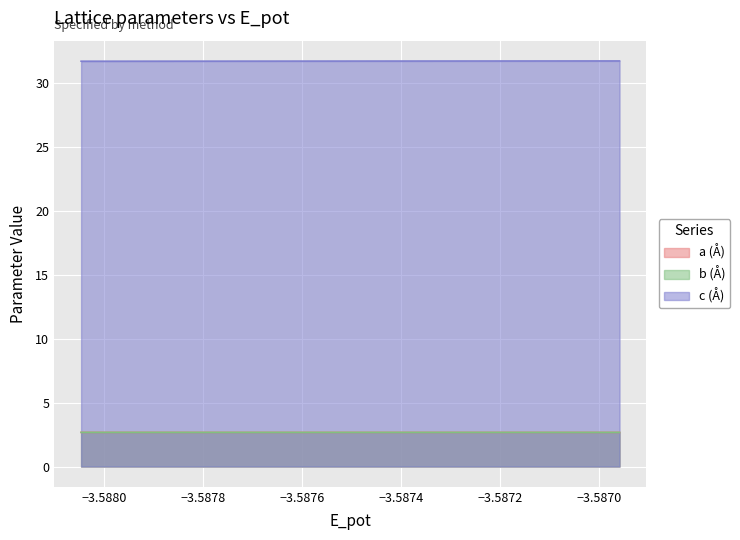

The value of b at static is 0.8. True or false?

False